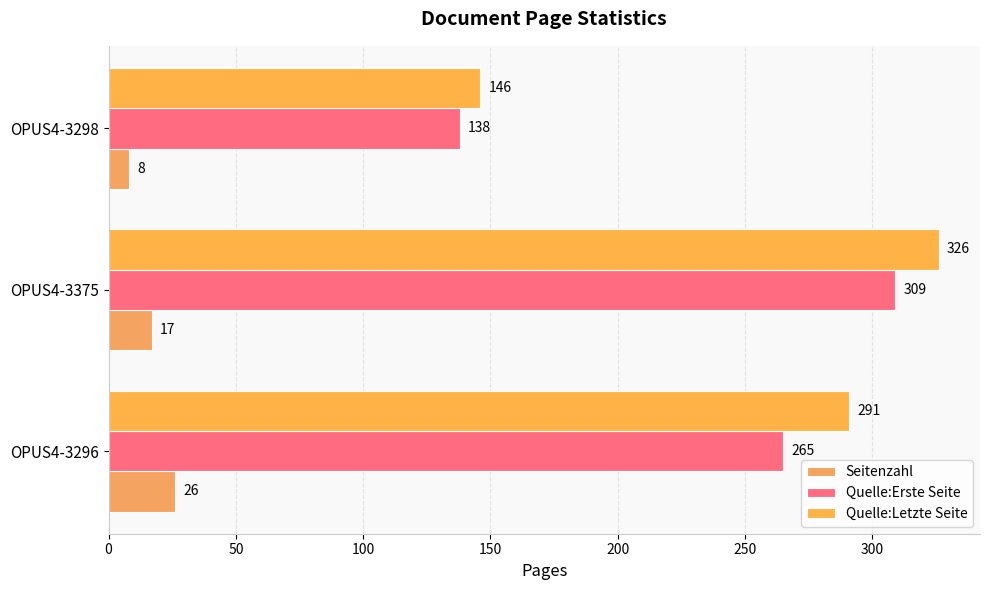

How many data points does each series have?

3